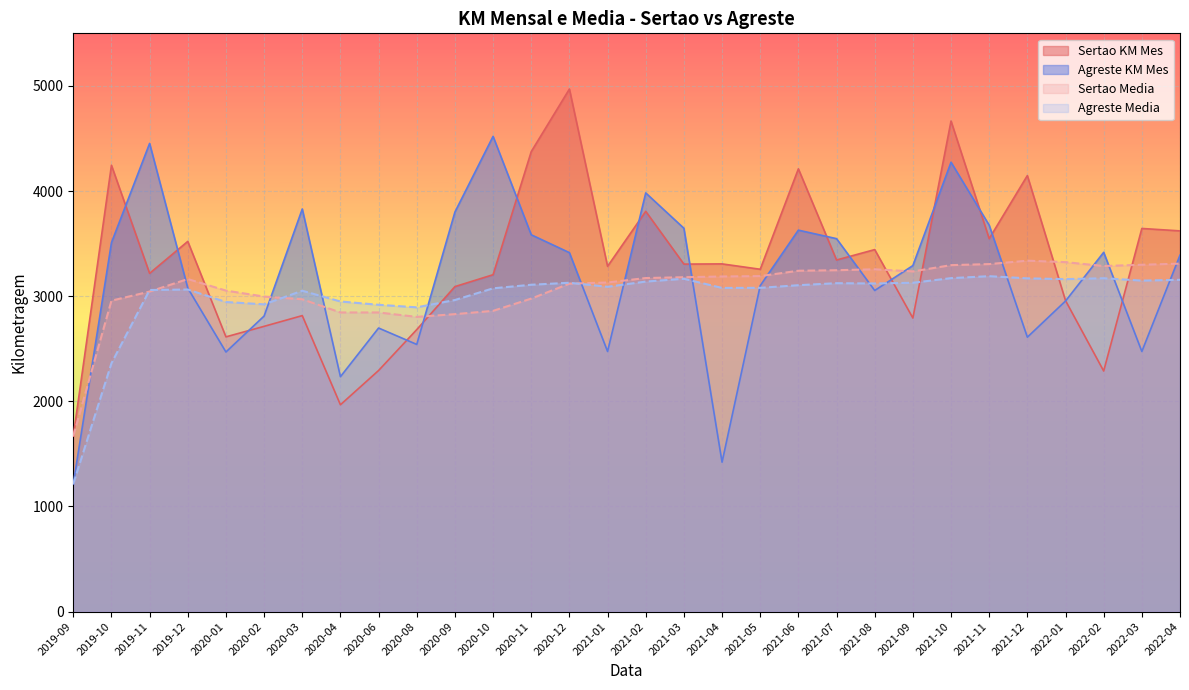

The value of Sertao Media at 2019-11 is 725.7. True or false?

False